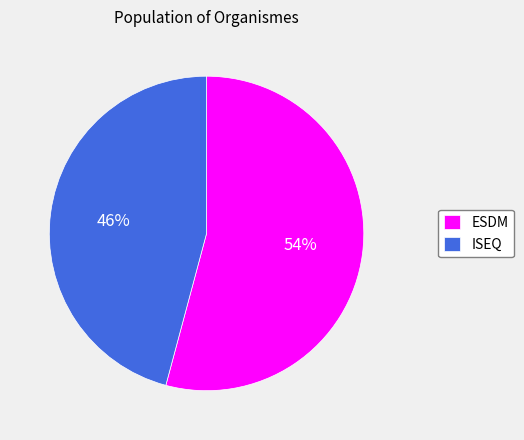

Does ESDM represent more than half of the total?

Yes